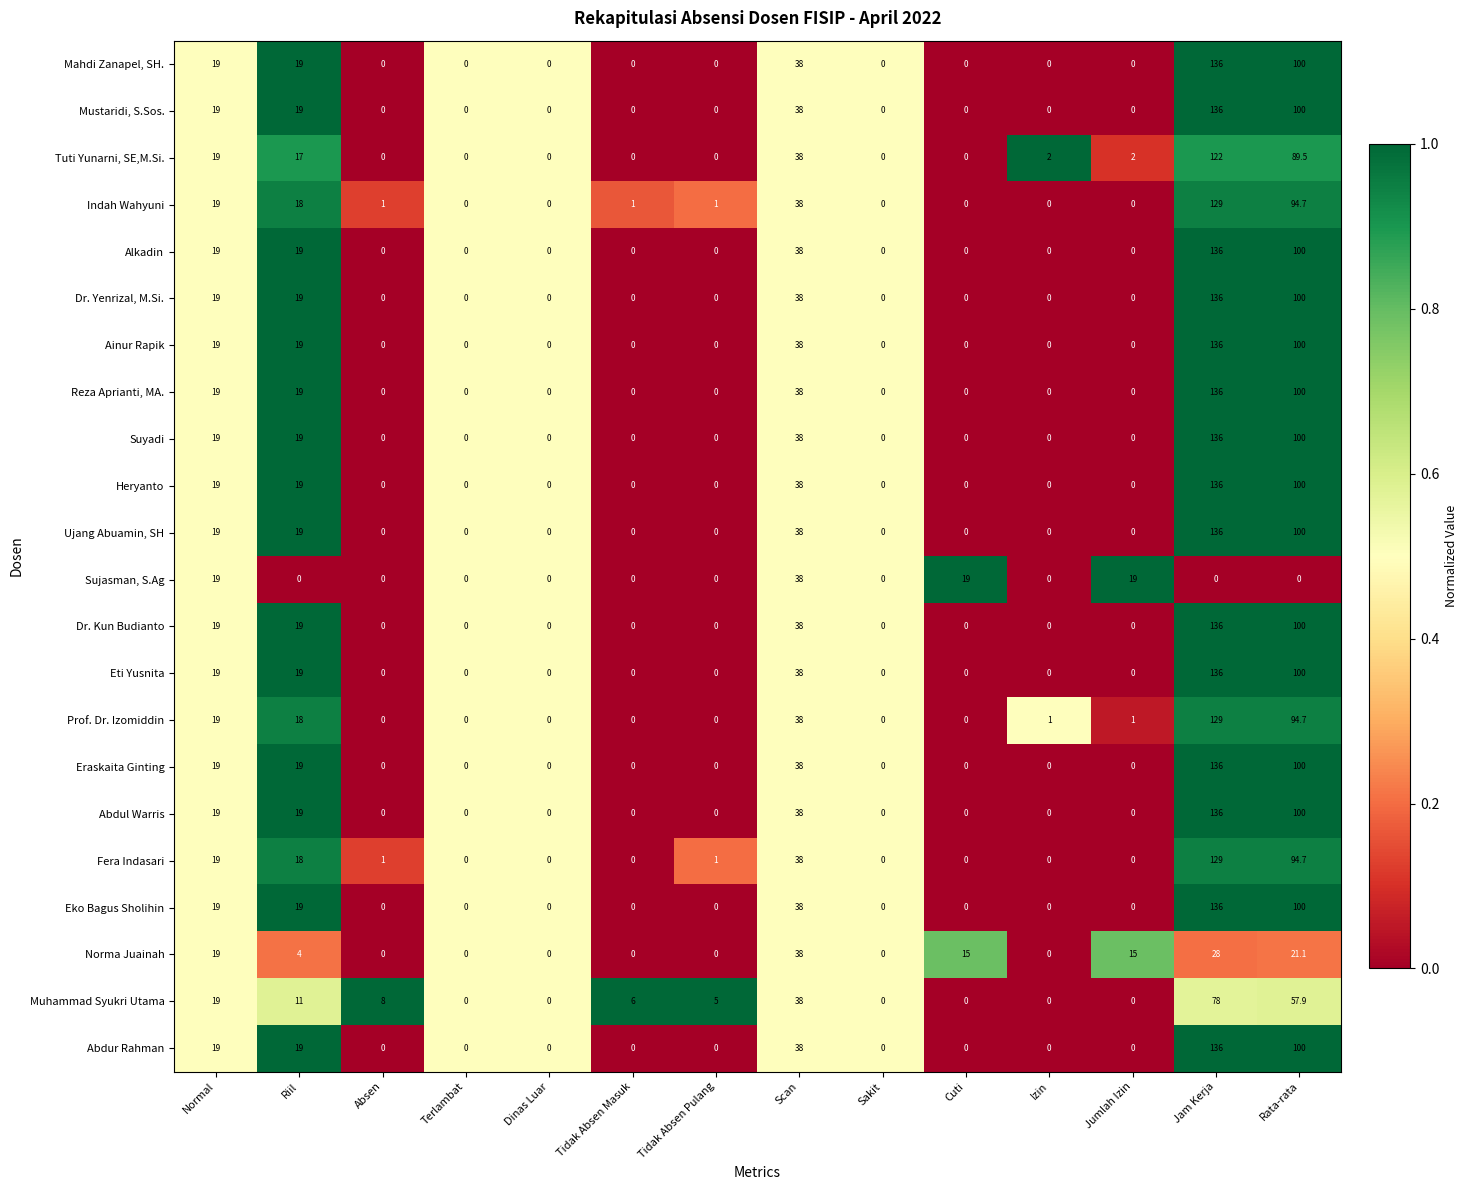

How many data points does each series have?

14